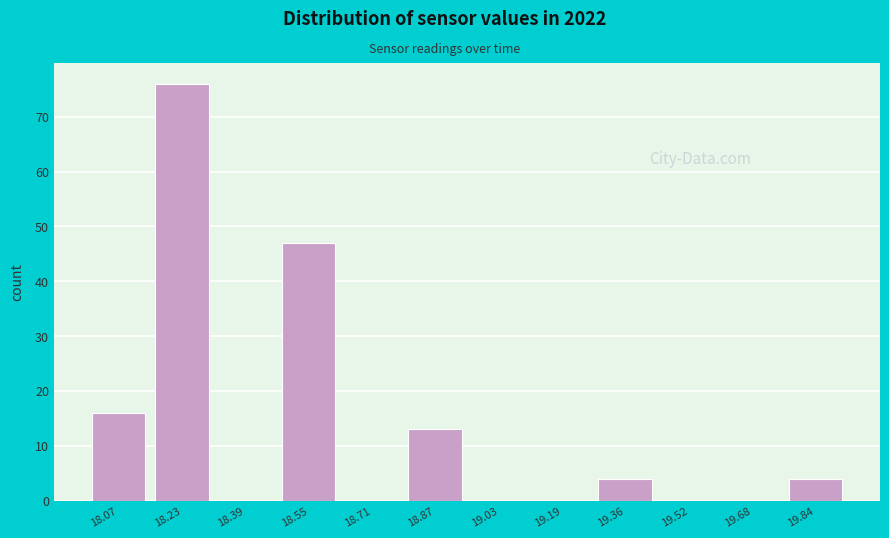

Reading left to right, list every bar in this chart as the range it spans on the x-axis followed by its height. Neither the bar edges nor the heights are printed on the chart, so give them approximately, as read against the axes.

18.00 to 18.16: 16
18.16 to 18.32: 76
18.32 to 18.48: 0
18.48 to 18.64: 47
18.64 to 18.80: 0
18.80 to 18.96: 13
18.96 to 19.12: 0
19.12 to 19.28: 0
19.28 to 19.44: 4
19.44 to 19.60: 0
19.60 to 19.76: 0
19.76 to 19.94: 4